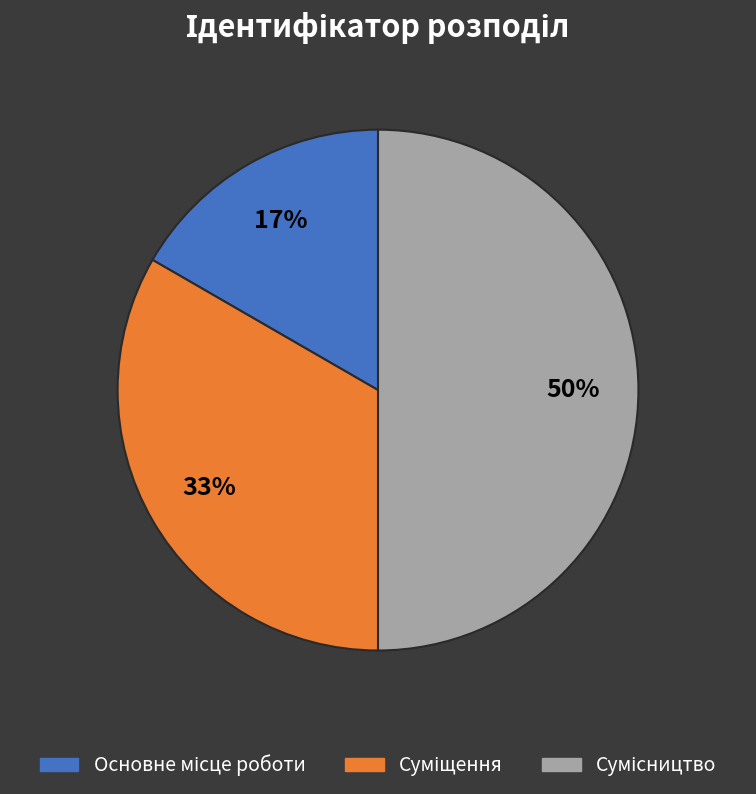

To the nearest percent, what is the average slice percentage?

33%